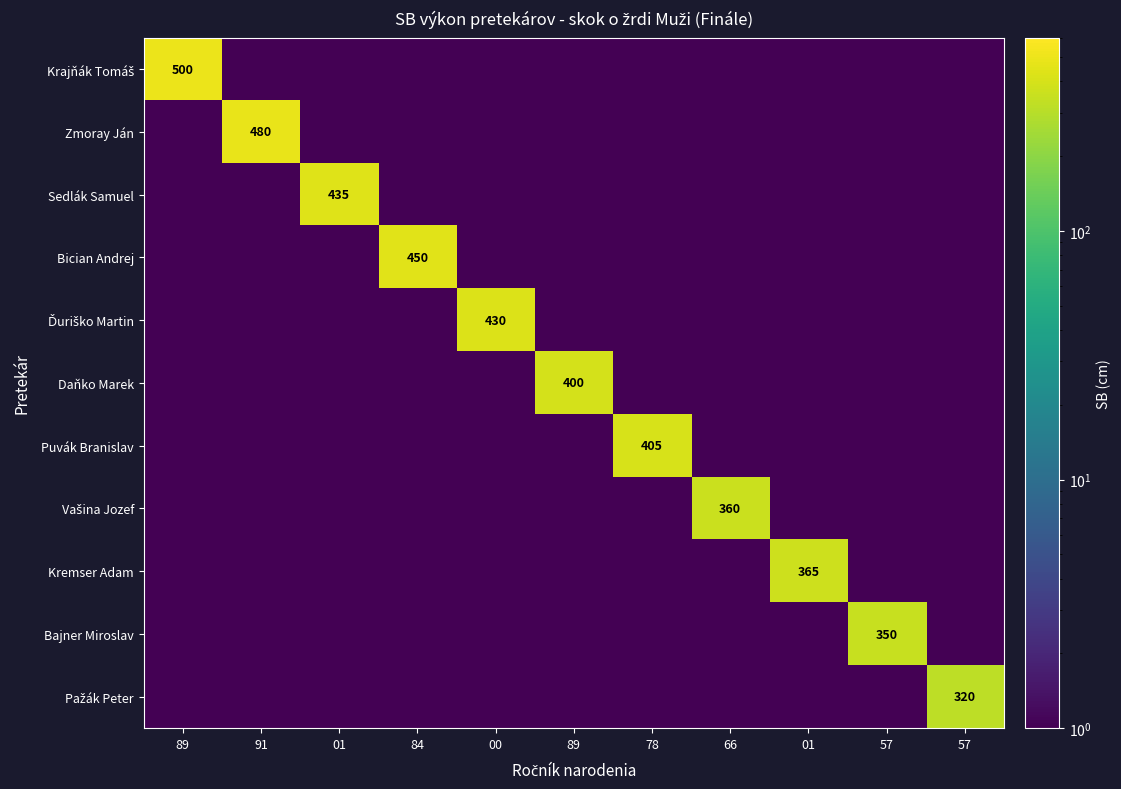

Rank the series at 91 from highest to lowest value.

Zmoray Ján, Krajňák Tomáš, Sedlák Samuel, Bician Andrej, Ďuriško Martin, Daňko Marek, Puvák Branislav, Vašina Jozef, Kremser Adam, Bajner Miroslav, Pažák Peter